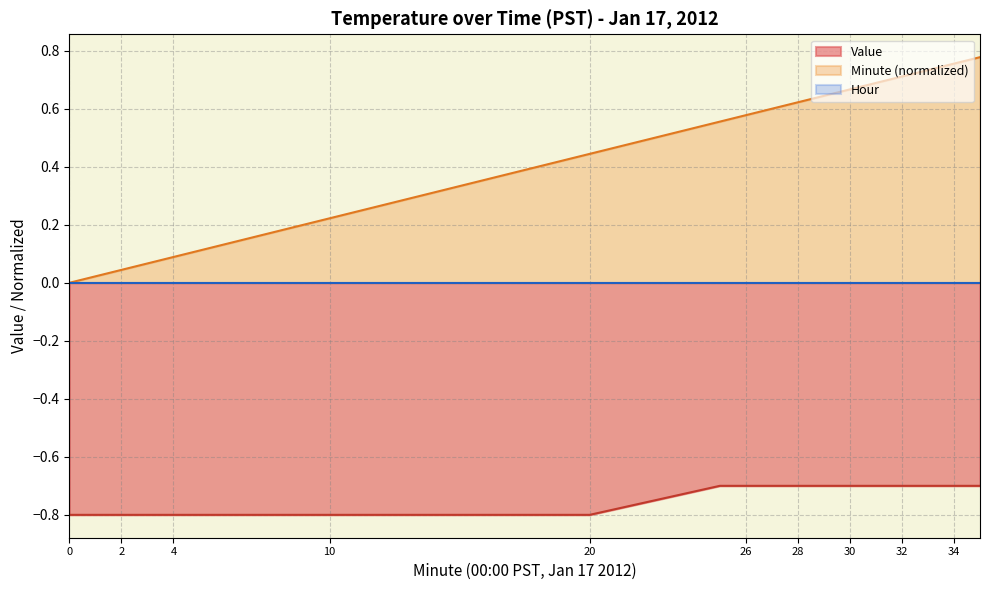

True or false: Minute has more than 2 interior local peaks.

False